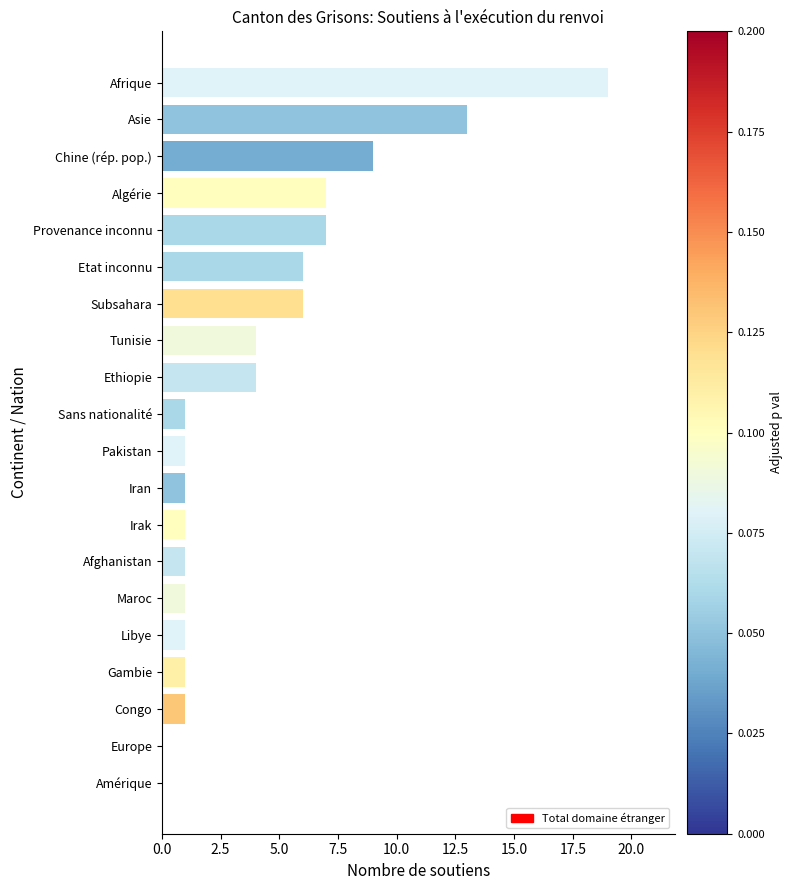

What is the sum of the values at Subsahara and Congo?

7